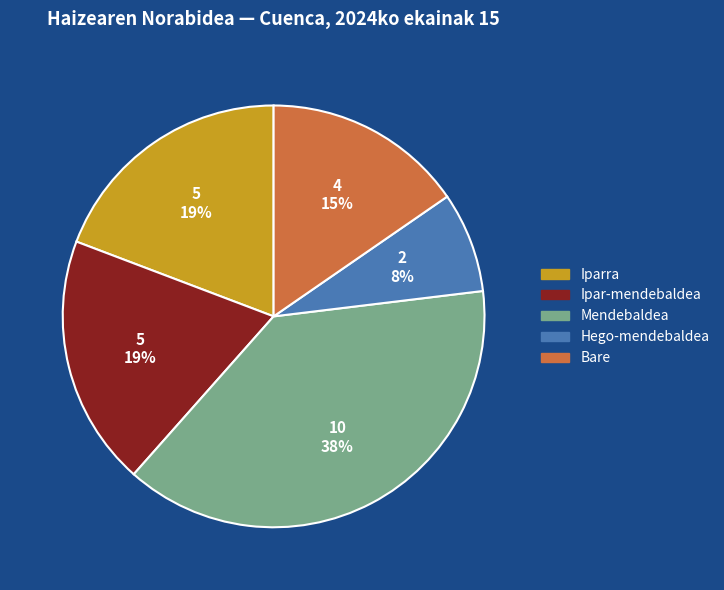

Between Iparra and Hego-mendebaldea, which is larger?

Iparra